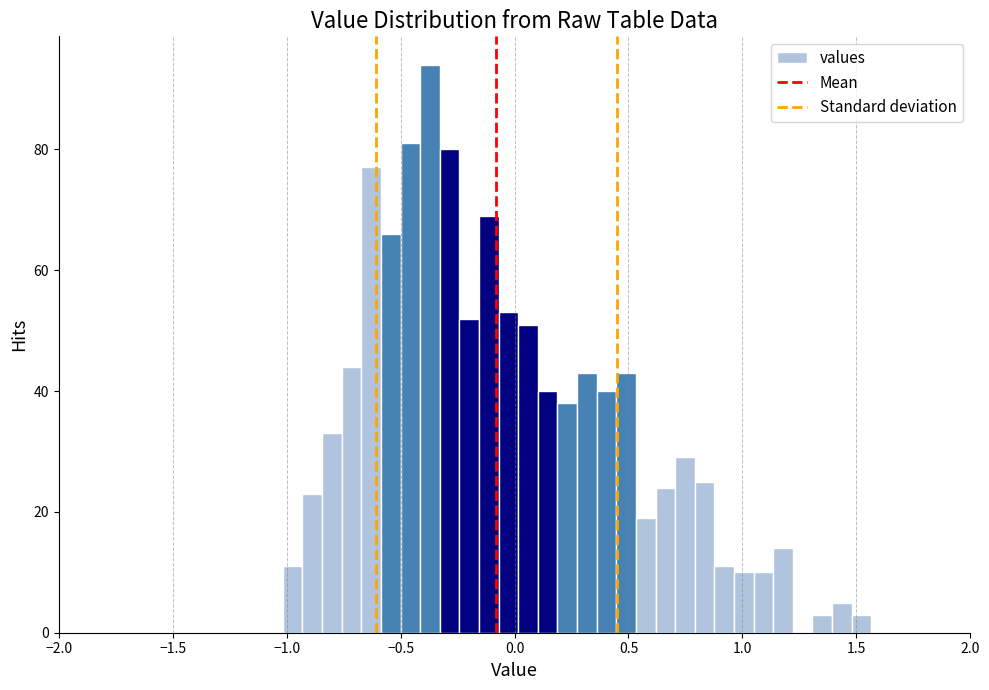

Around what value on the x-axis is the tallest bar? Give the approximate position of its centre, as read against the axis.

-0.35